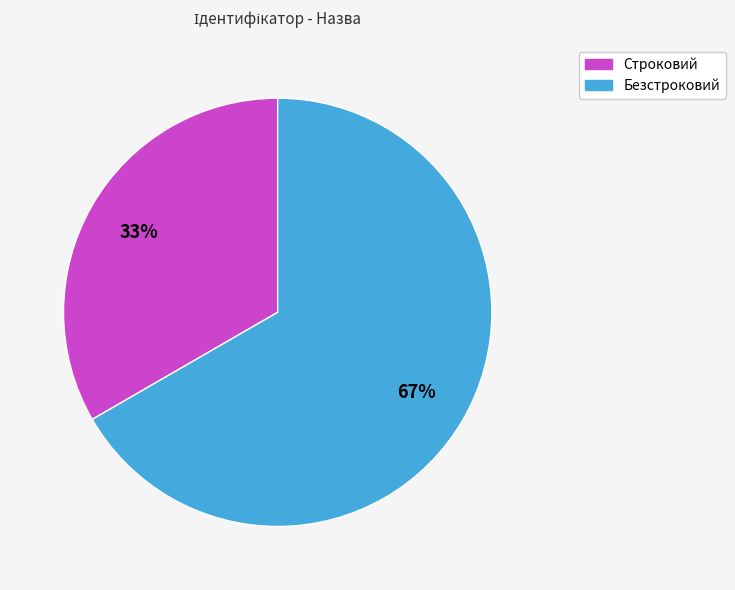

Between Безстроковий and Строковий, which is larger?

Безстроковий